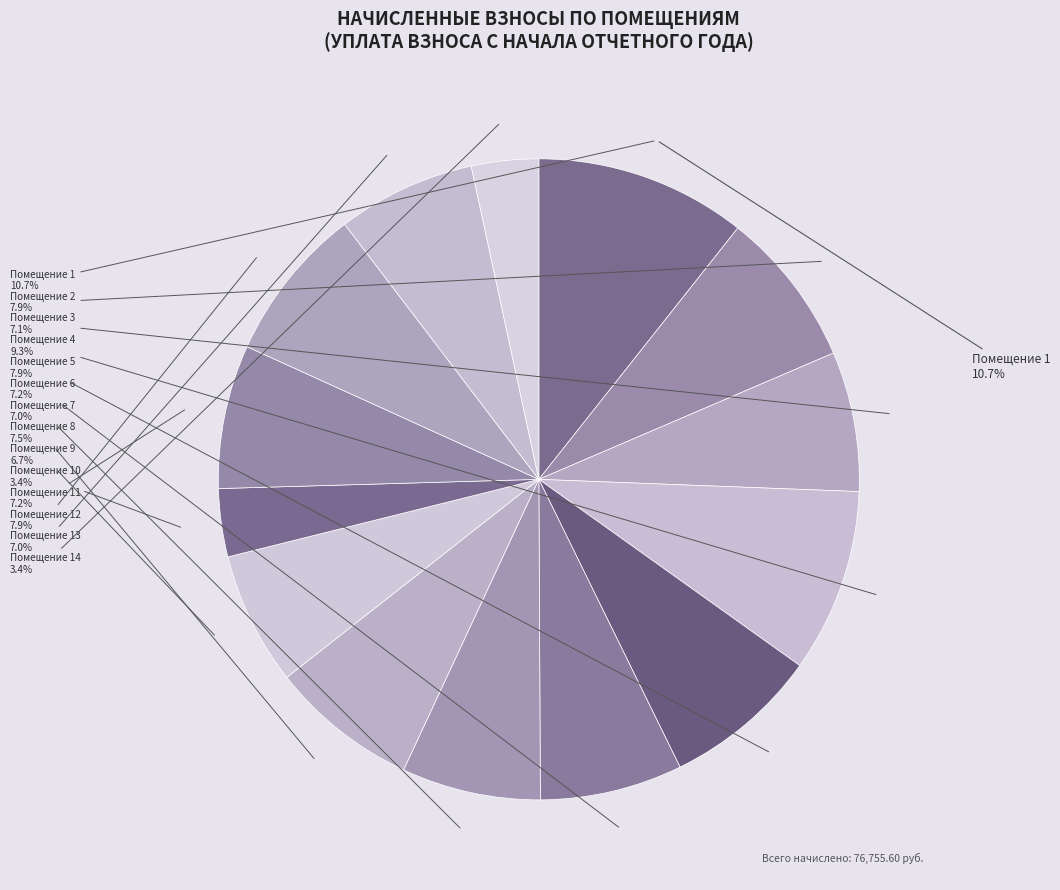

Which slice is the largest?

1